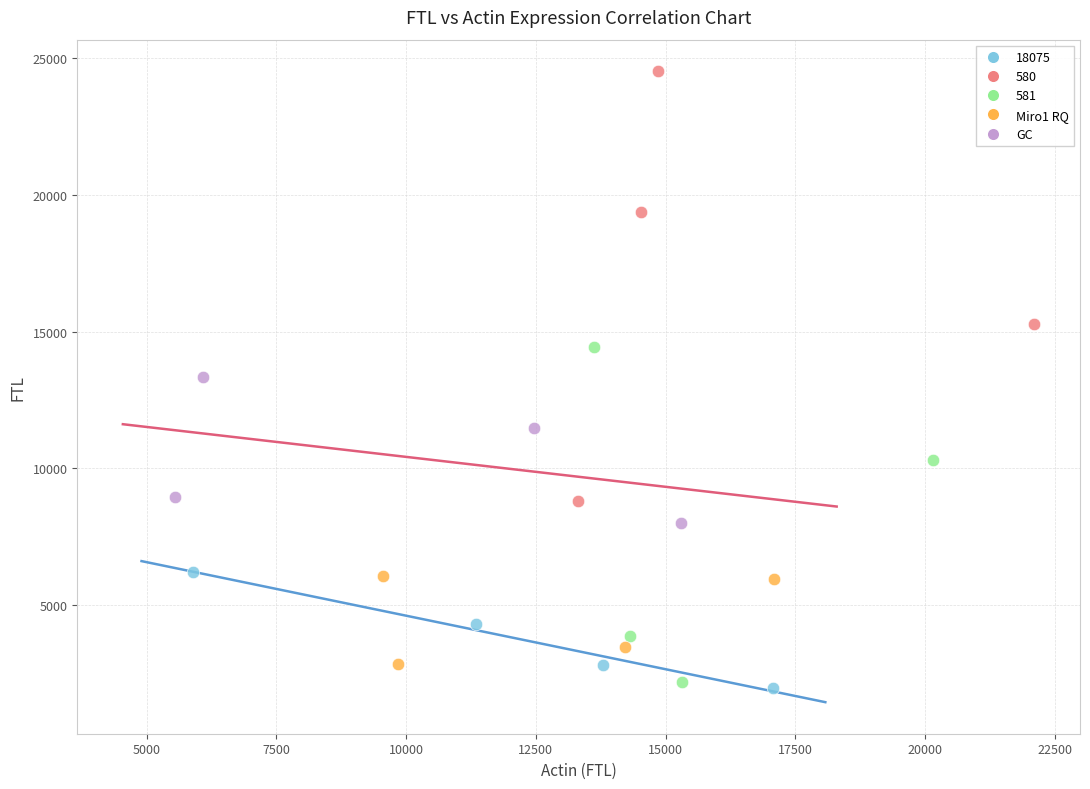

Which series contains the highest Y value?

580